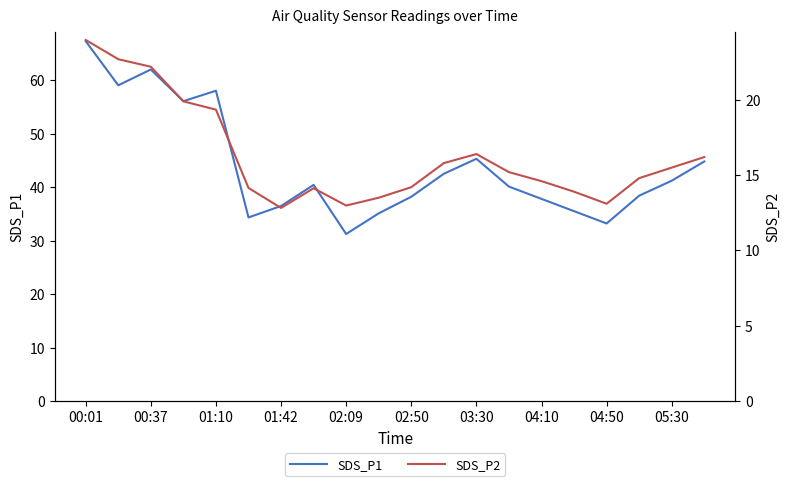

The value of SDS_P1 at 03:30 is 45.3. True or false?

True